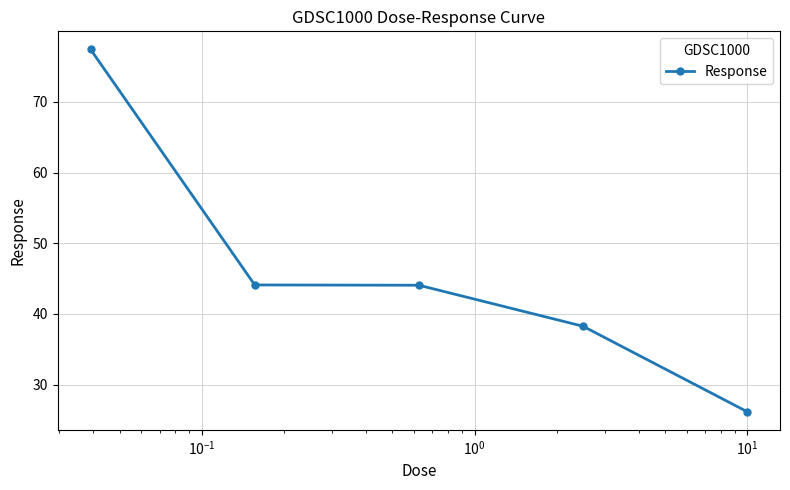

What is the difference between the second highest and second lowest values?

5.8